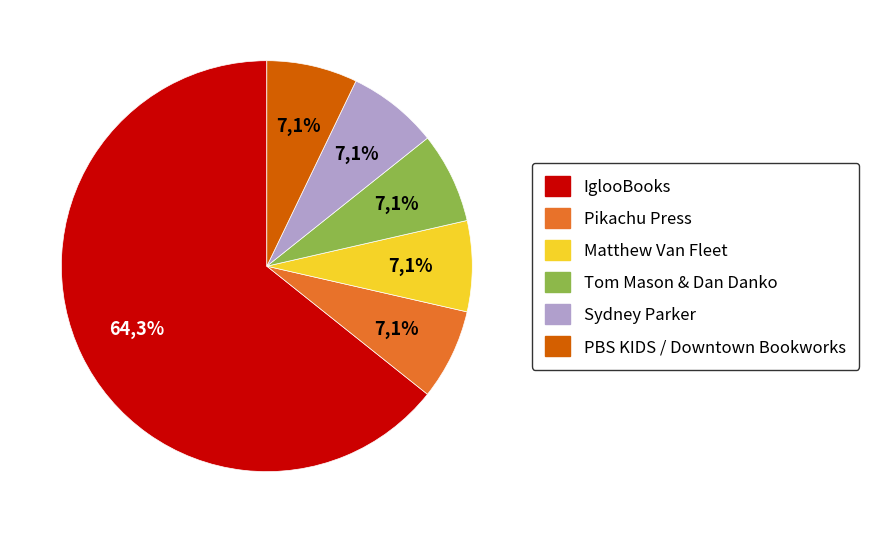

Is the sum of PBS KIDS / Downtown Bookworks and IglooBooks greater than half?

Yes